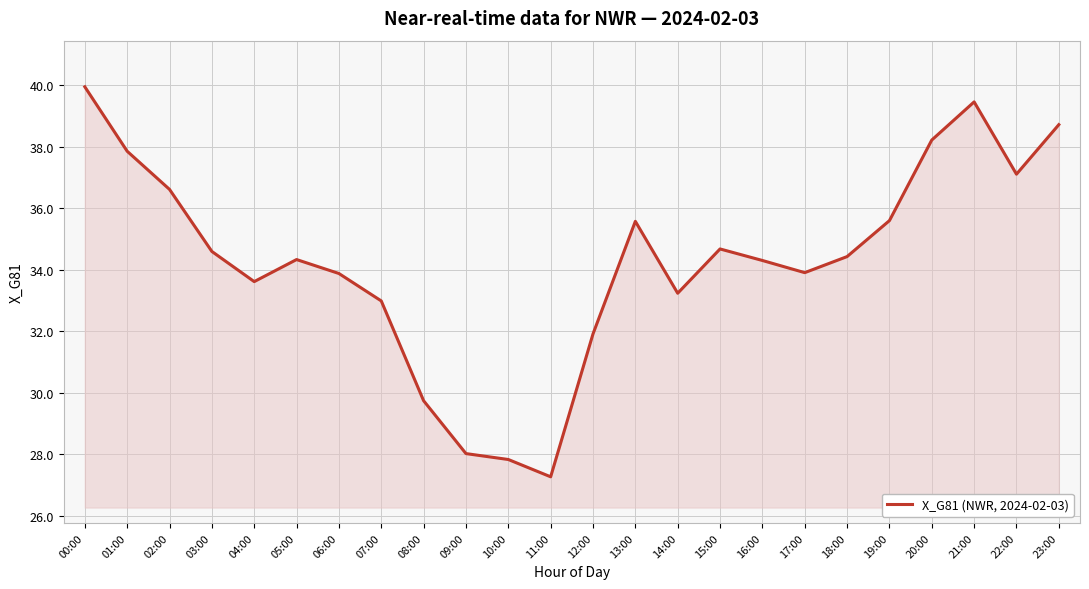

Reading right to left, what are all the values shown in this chart?

23:00=38.7	22:00=37.1	21:00=39.5	20:00=38.2	19:00=35.6	18:00=34.4	17:00=33.9	16:00=34.3	15:00=34.7	14:00=33.2	13:00=35.6	12:00=31.9	11:00=27.3	10:00=27.8	09:00=28.0	08:00=29.7	07:00=33.0	06:00=33.9	05:00=34.3	04:00=33.6	03:00=34.6	02:00=36.6	01:00=37.9	00:00=40.0